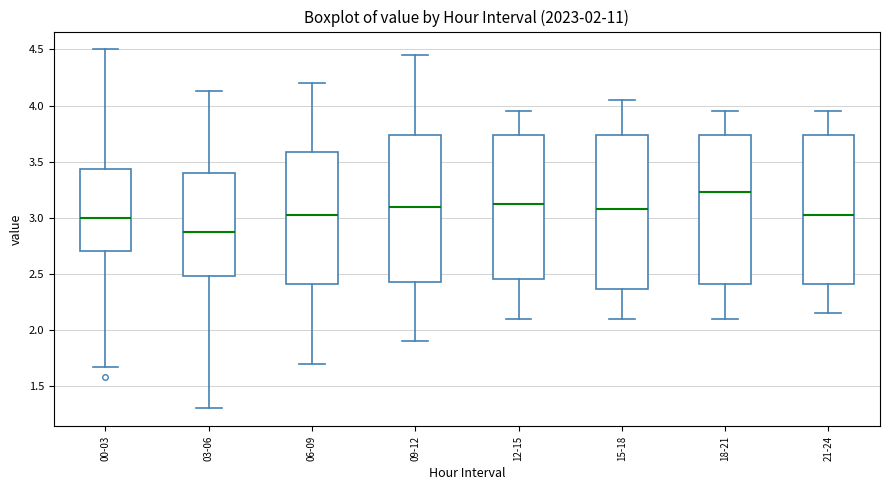

Which box's median line is the highest?

18-21